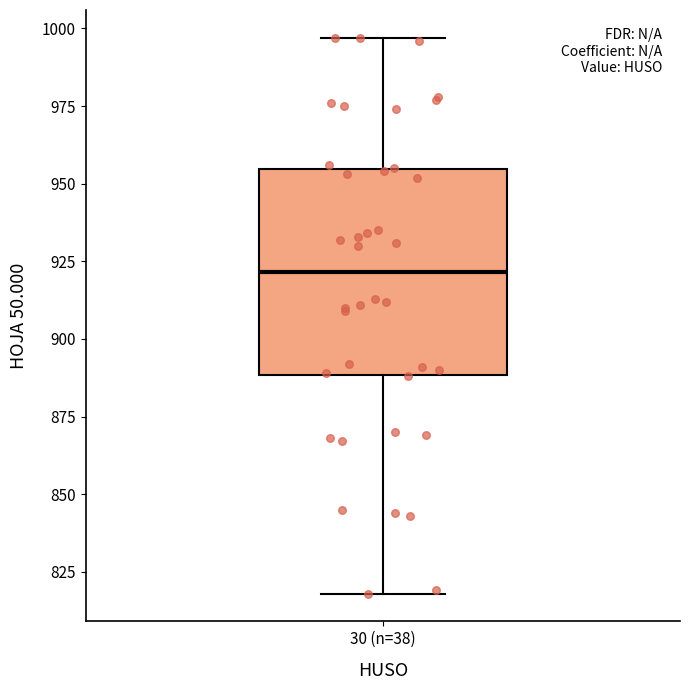

Transcribe this box plot: give where the median line is, the range the box spans, and where the two whiskers end, as read against the y-axis. The values are not printed on the chart, so give them approximately, as read against the axis.

median 920, box 890 to 955, whiskers 820 to 995